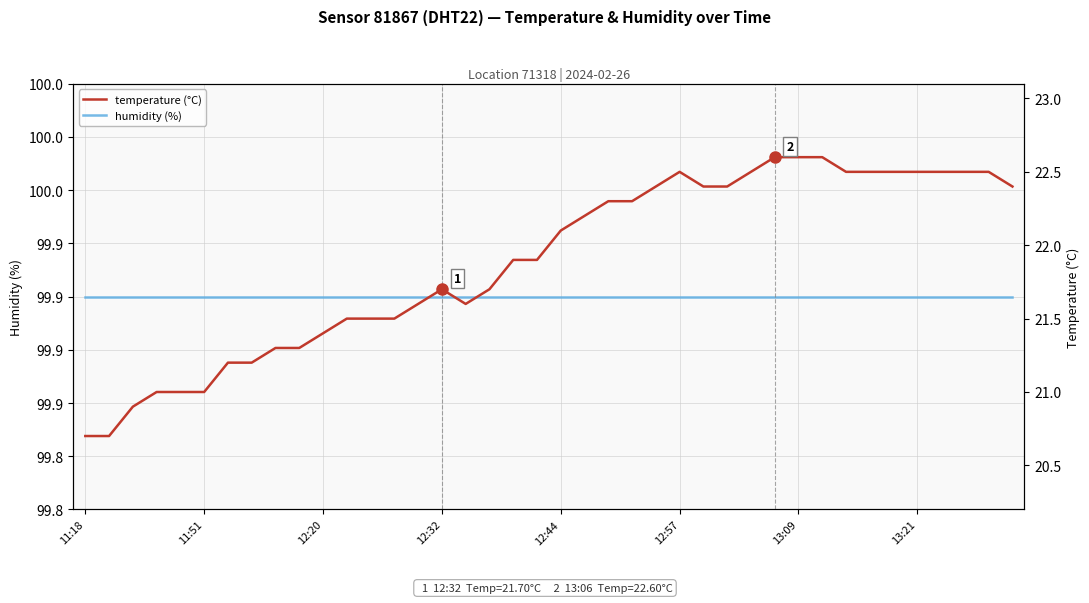

Count the number of data series in this chart.

2